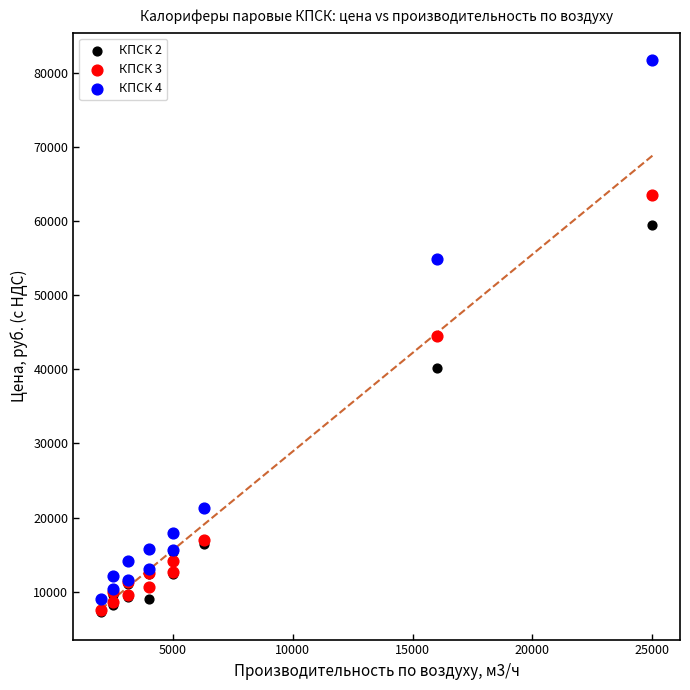

Which series contains the highest Y value?

КПСК 4